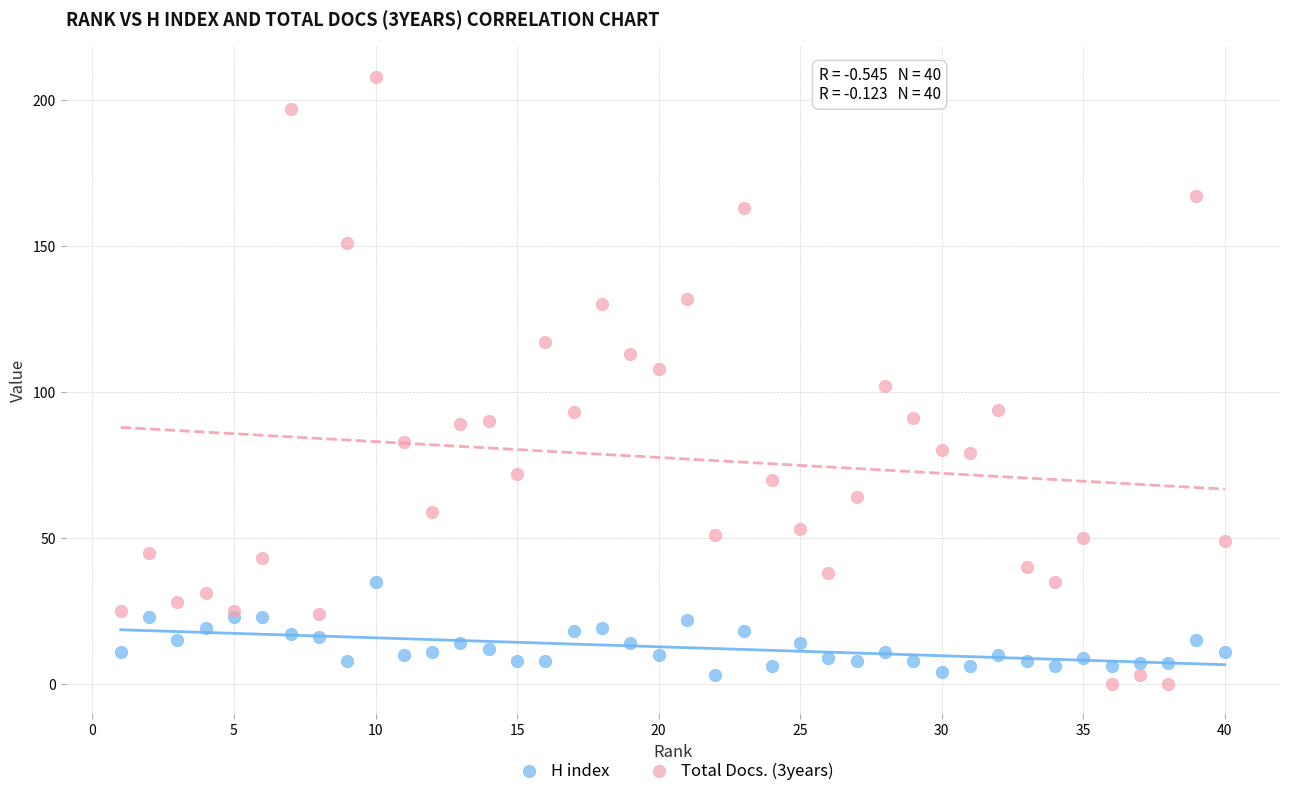

Which series has the widest spread of Y values?

Total Docs. (3years)